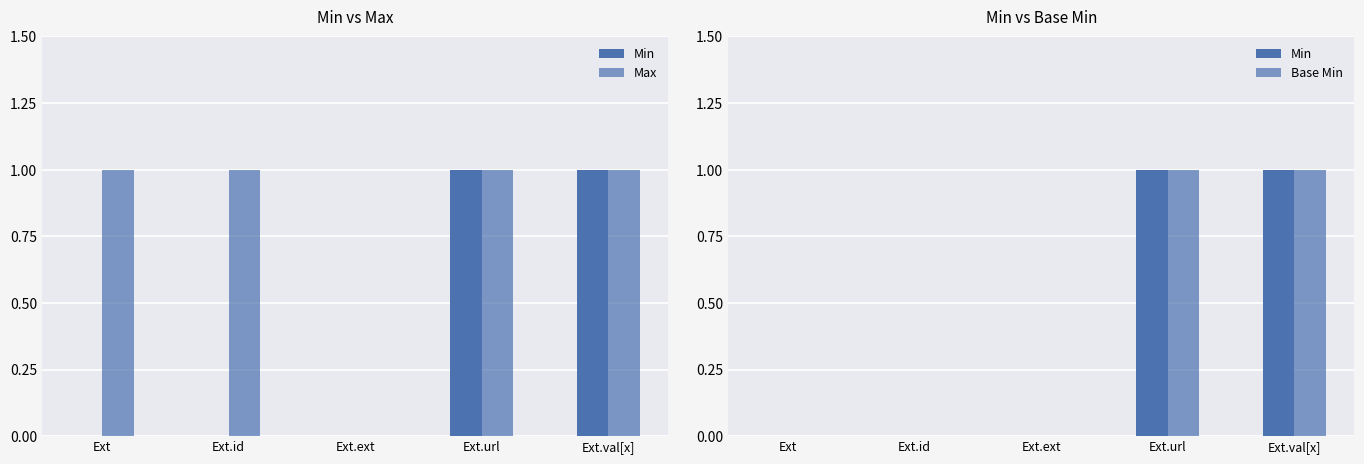

Count the Max values in the range 1 to 2.

4